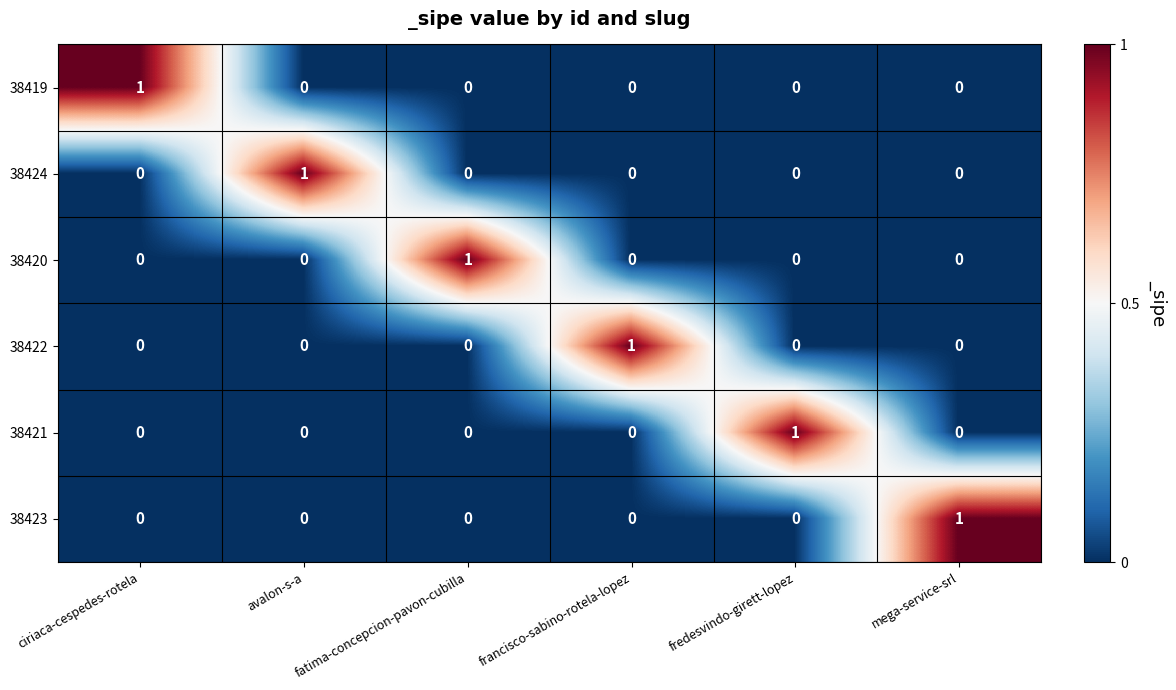

The value of 38420 at francisco-sabino-rotela-lopez is 0. True or false?

True